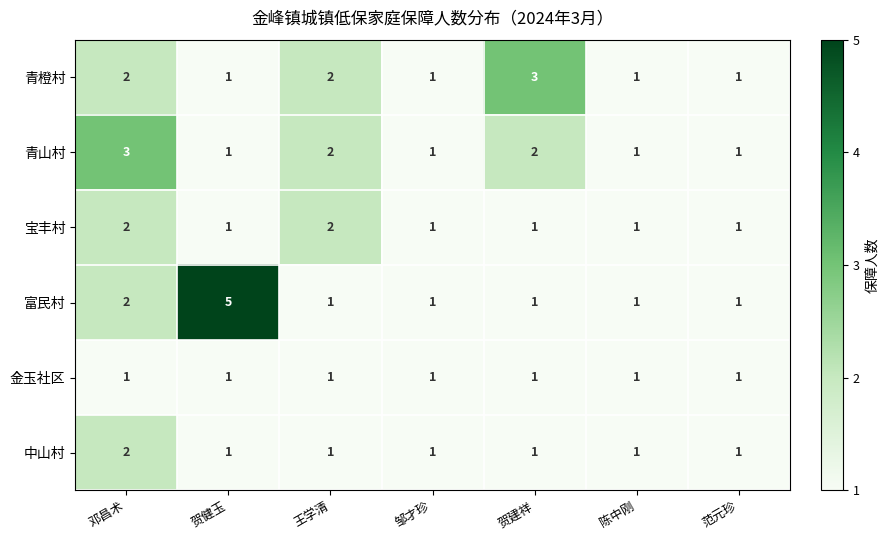

How many 宝丰村 values are between 1 and 2?

7